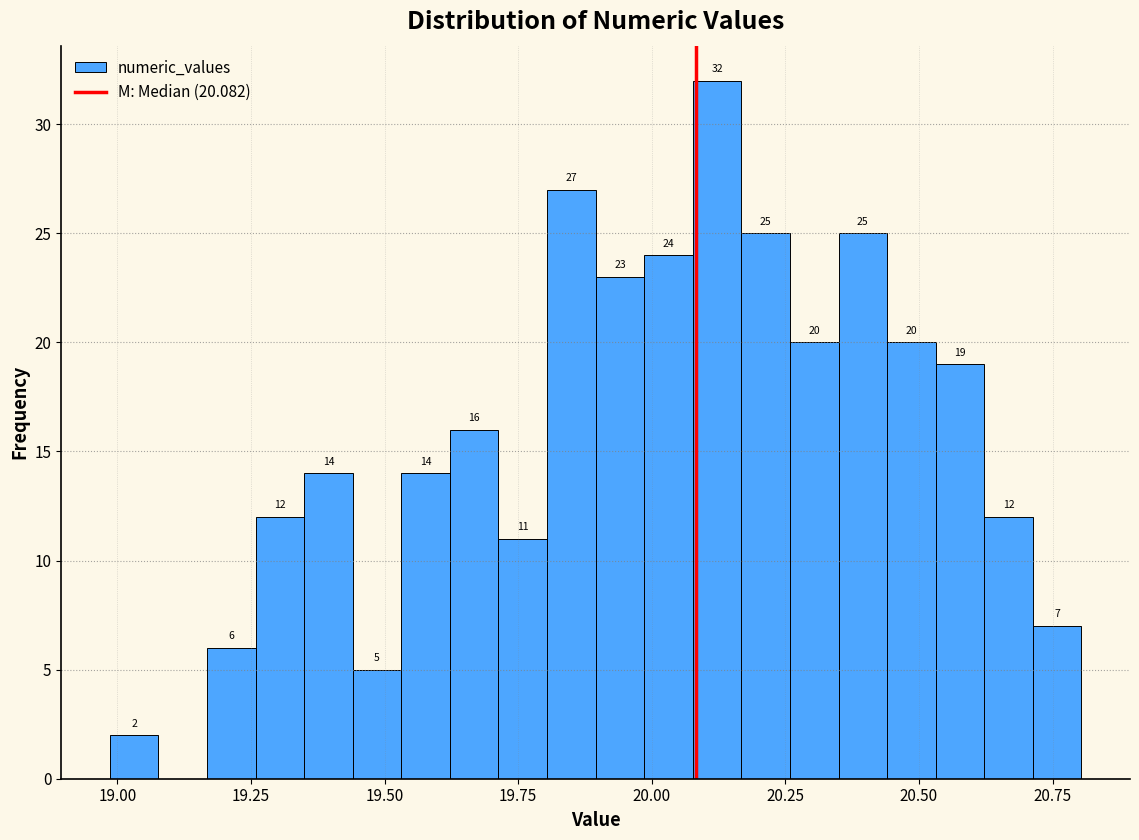

Around what value on the x-axis is the tallest bar? Give the approximate position of its centre, as read against the axis.

20.10